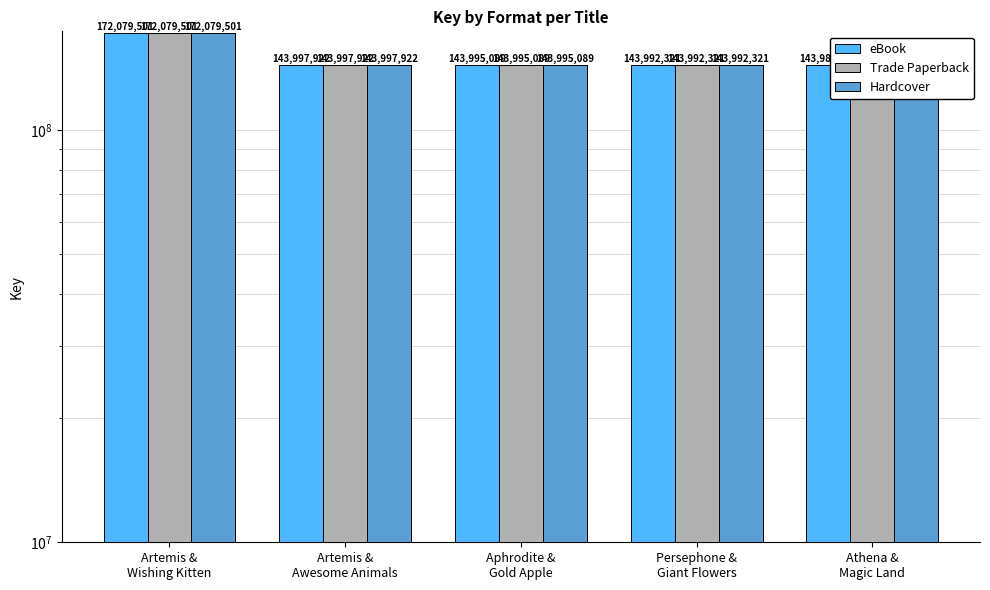

What is the sum of all Hardcover values?

748054815